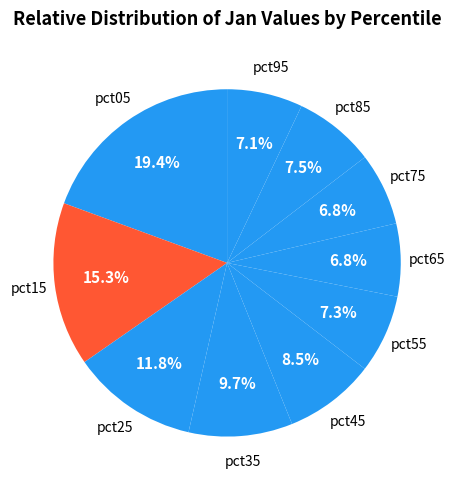

Between pct65 and pct85, which is larger?

pct85